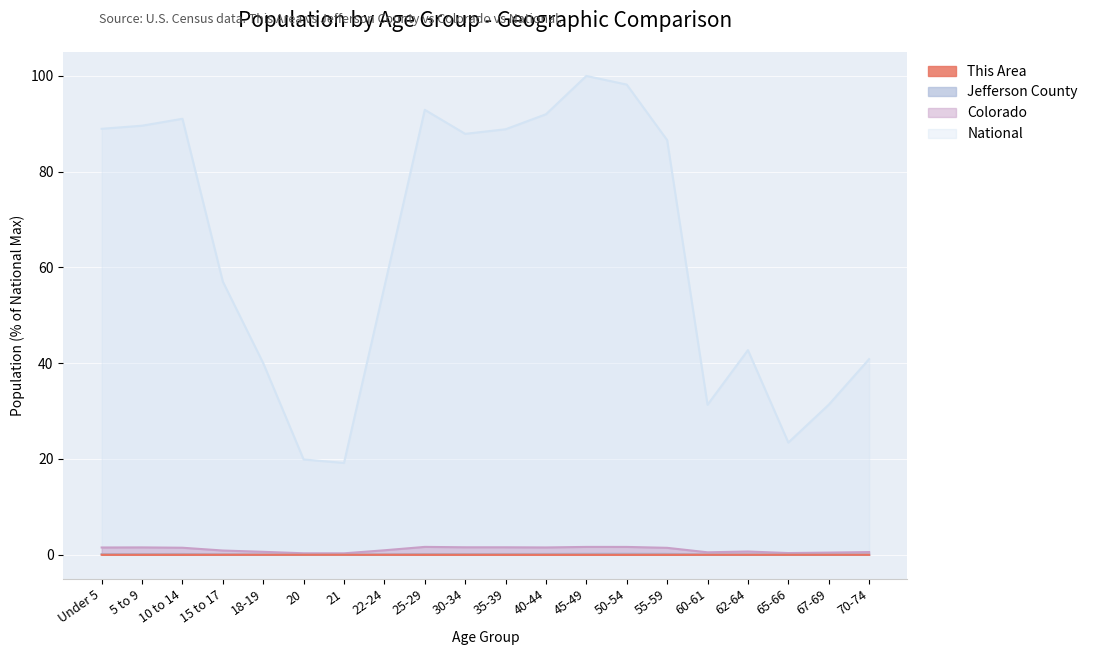

Which series changed the most between 15 to 17 and 60-61?

National